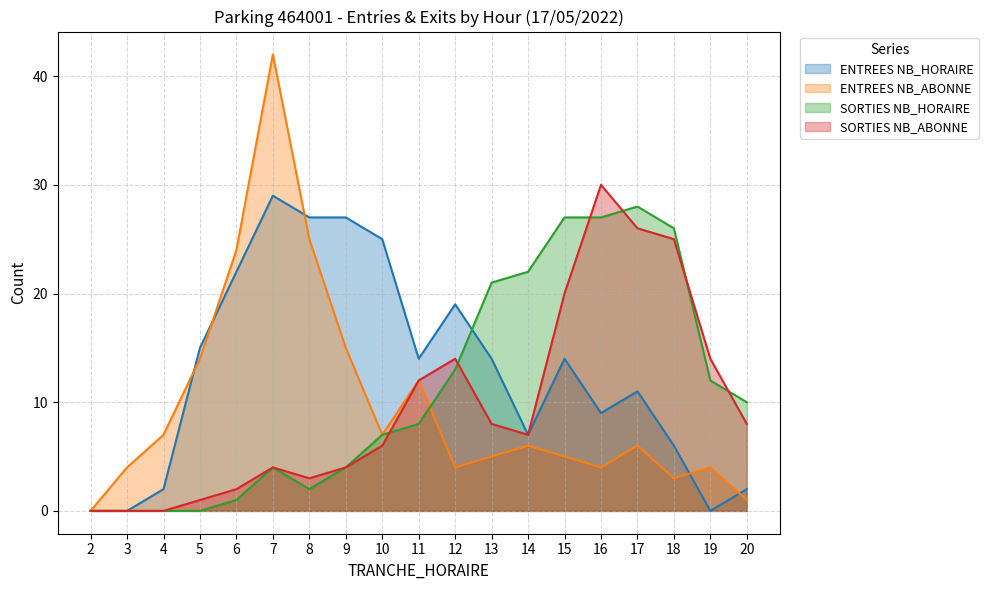

What is the spread (max minus min) of values at 12?

15